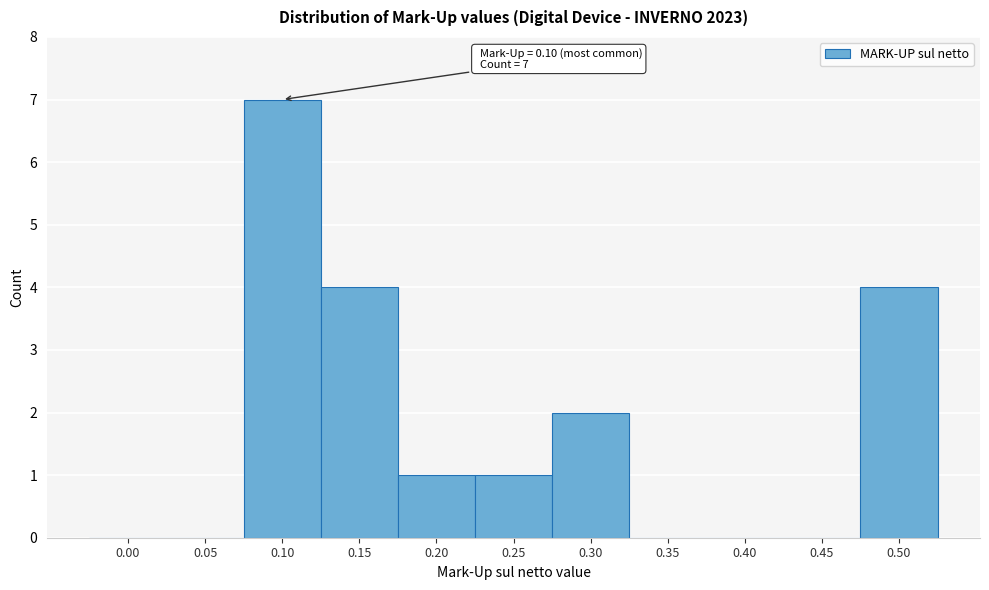

Reading left to right, list all the values displayed in this chart.

0.00=0	0.05=0	0.10=7	0.15=4	0.20=1	0.25=1	0.30=2	0.35=0	0.40=0	0.45=0	0.50=4